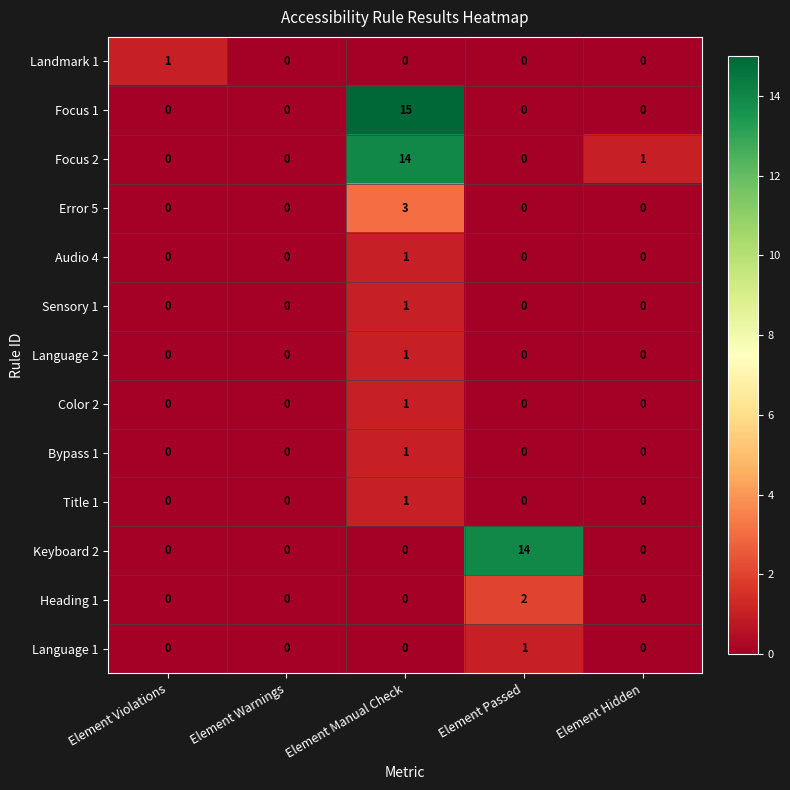

At which category is the sum across all series the highest?

Element Manual Check